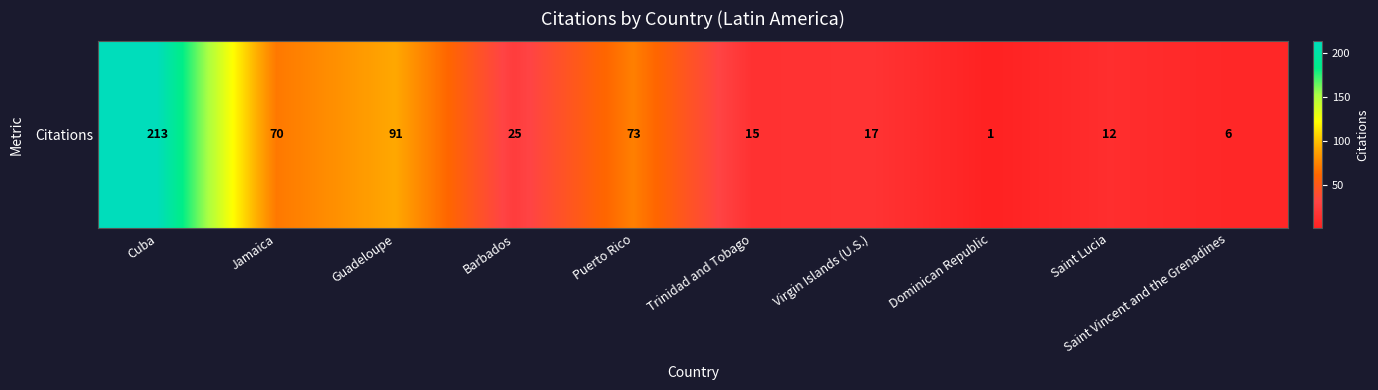

True or false: the data shows 340 at Cuba.

False